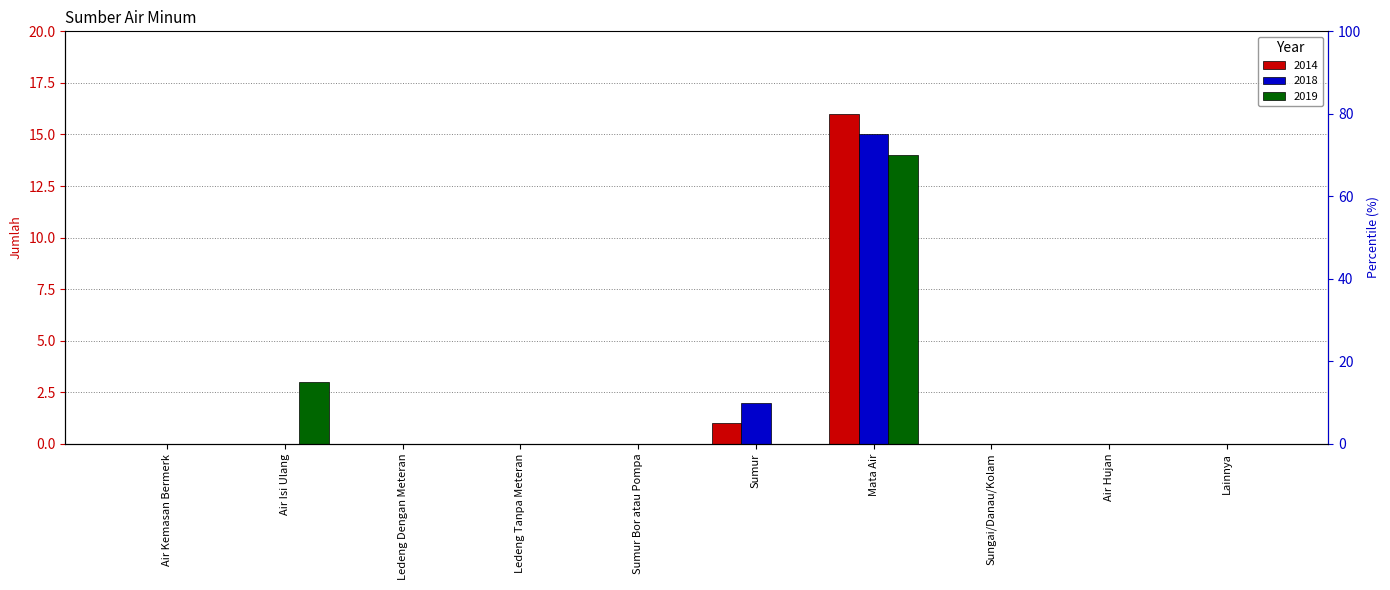

Are the bars grouped side by side (vs. stacked)?

Yes